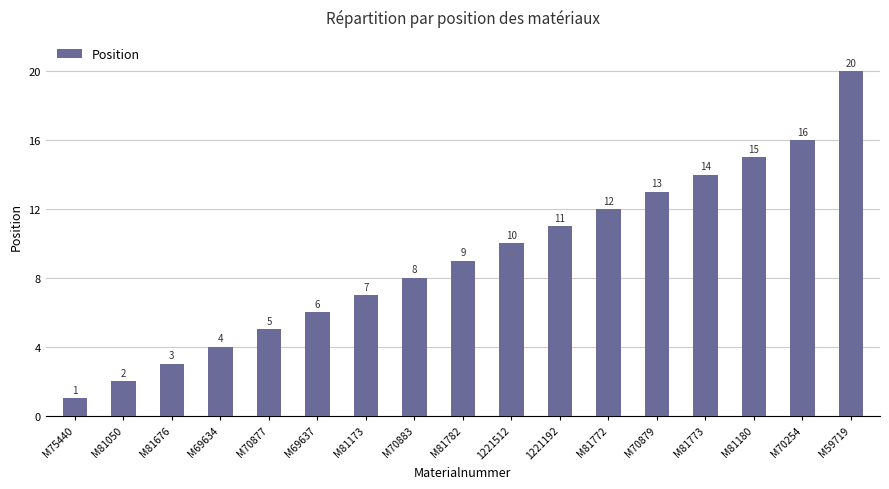

Which label corresponds to the largest value in the chart?

M59719